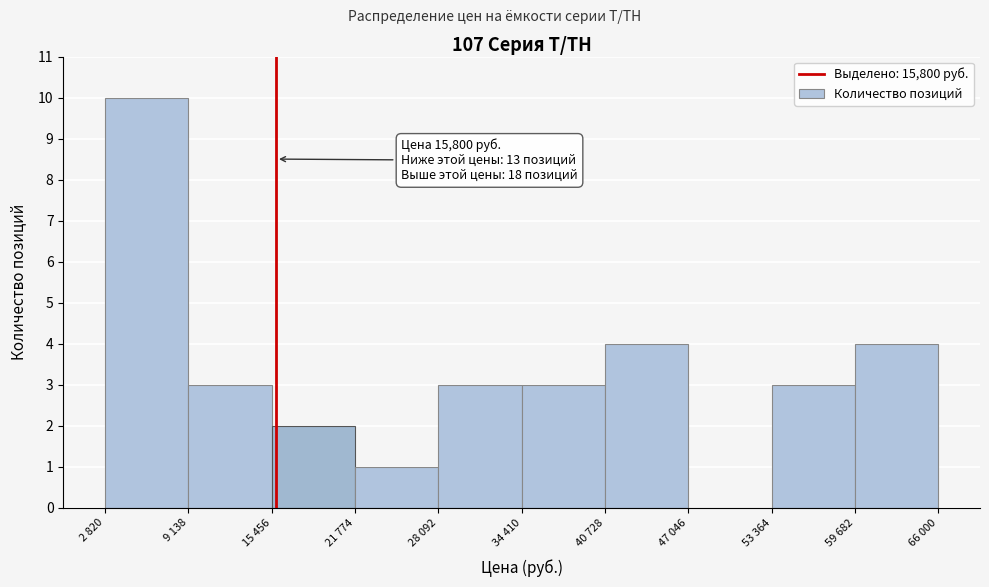

Reading right to left, what are all the values shown in this chart?

59 682=4	53 364=3	47 046=0	40 728=4	34 410=3	28 092=3	21 774=1	15 456=2	9 138=3	2 820=10